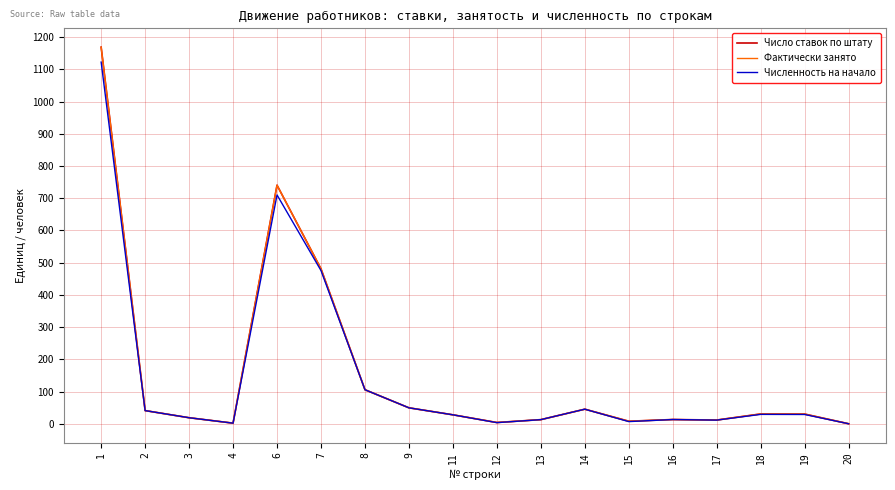

Does the chart have visible grid lines?

Yes